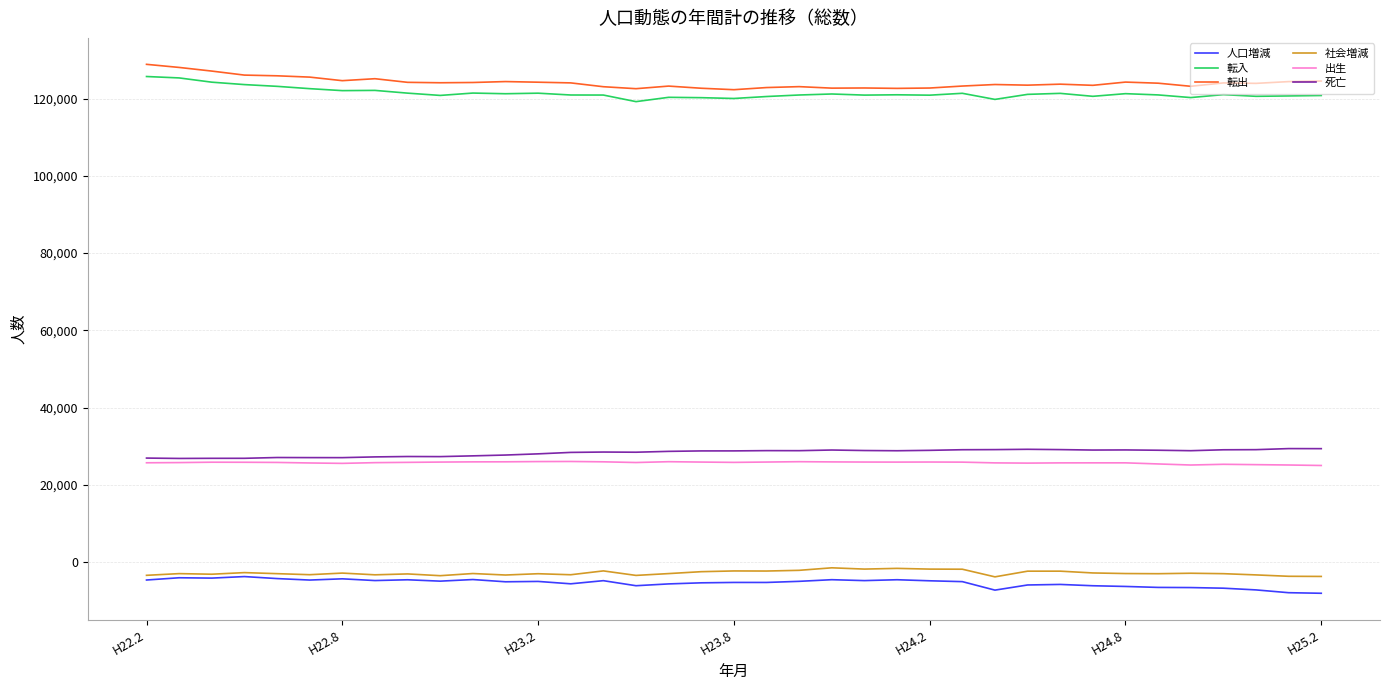

True or false: 転出 and 死亡 intersect in this chart.

False